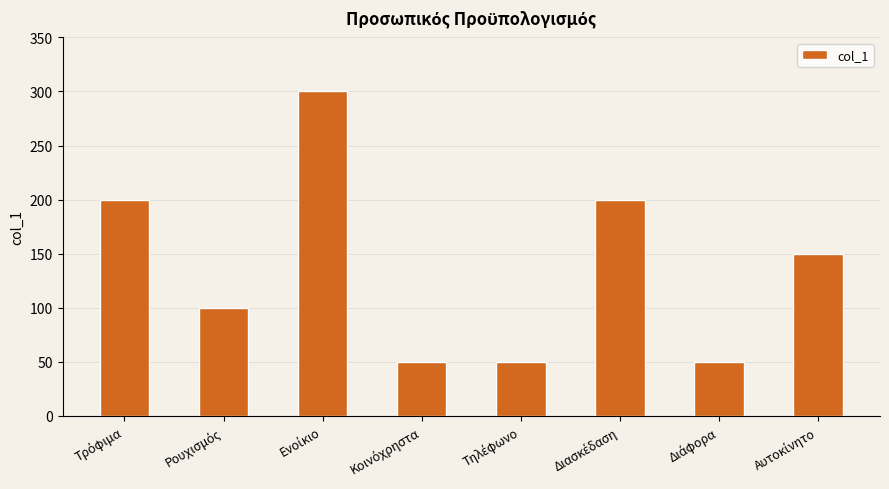

What is the value of the 3rd bar from the left?

300